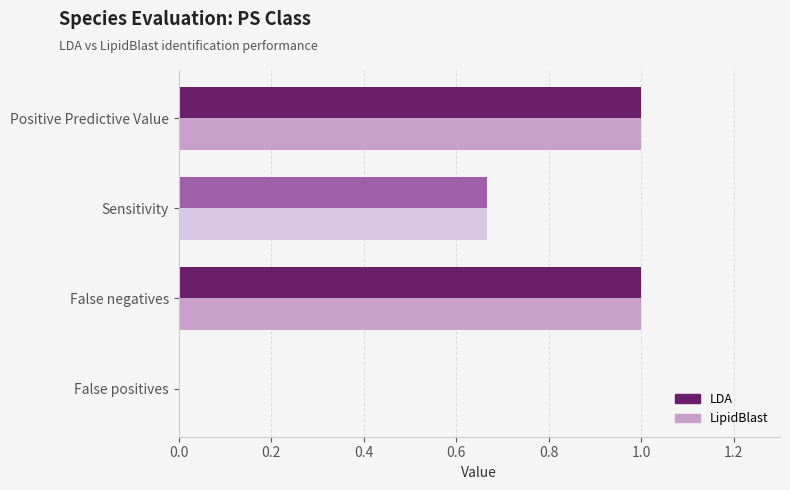

Count the LDA values in the range 0 to 1.

4